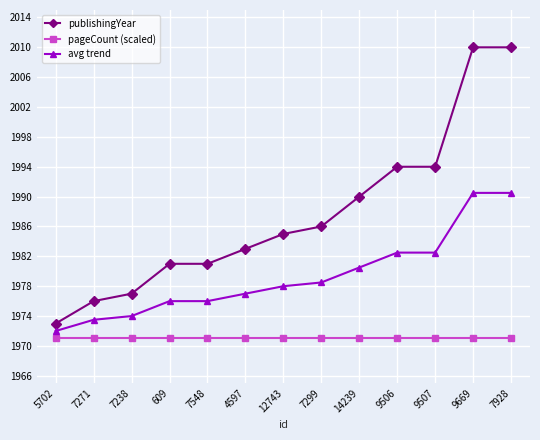

Count the number of data series in this chart.

3